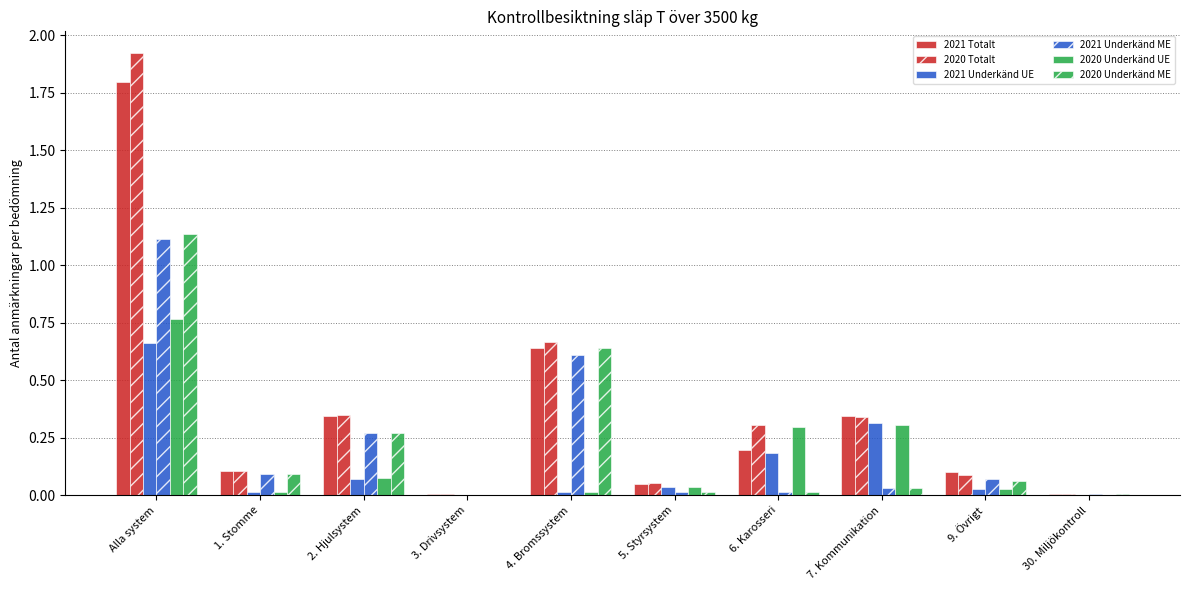

At which label is 2020 Totalt closest to 0?

3. Drivsystem